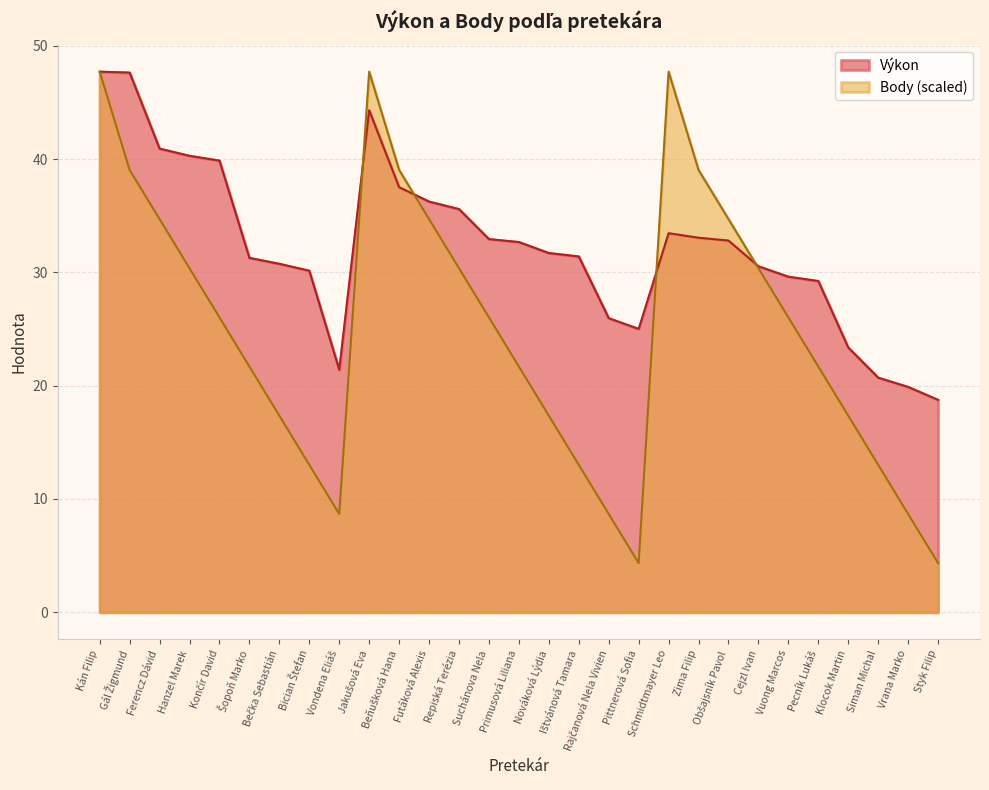

True or false: Body has more than 1 interior local peaks.

True